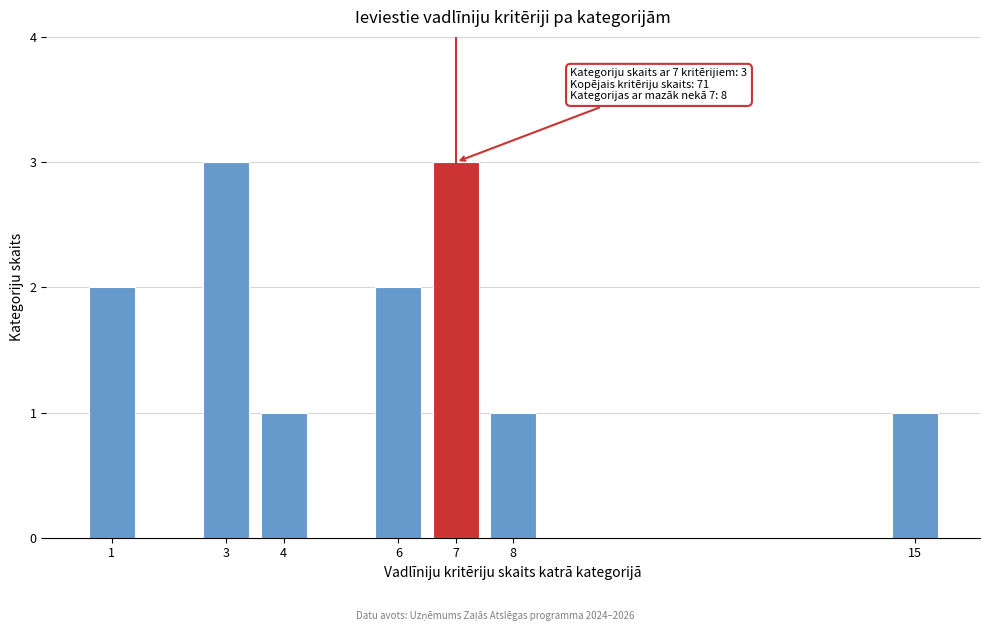

Reading left to right, transcribe all the data shown in this chart.

2	3	1	2	3	1	1